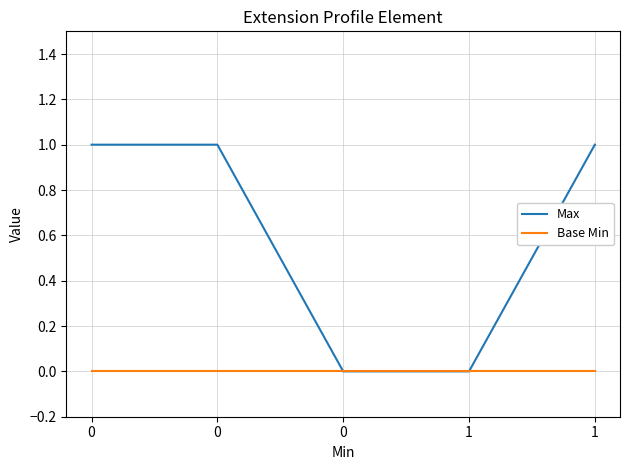

Which series has the largest total across all categories?

Max